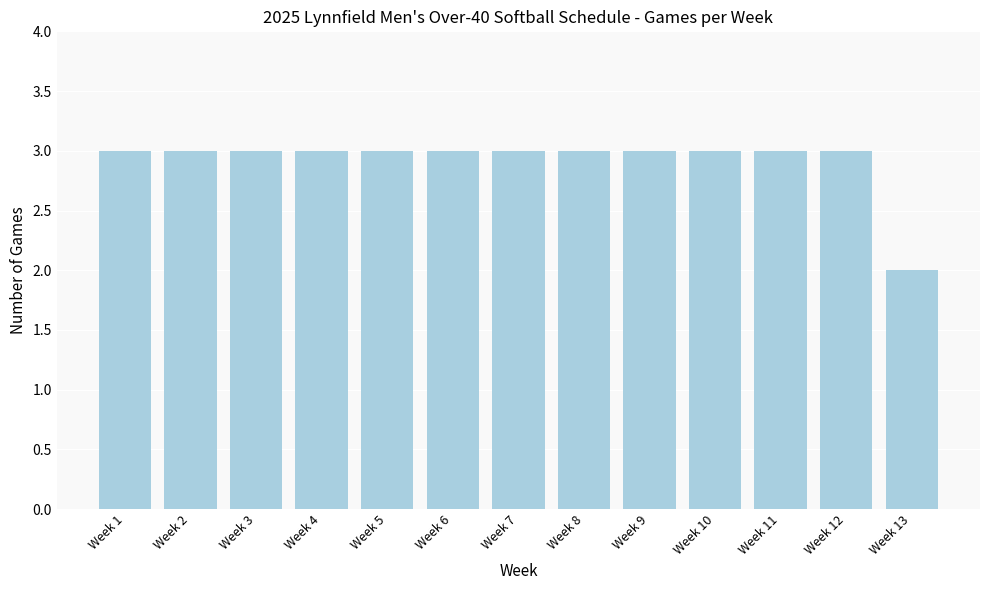

What is the sum of the values at Week 2 and Week 6?

6